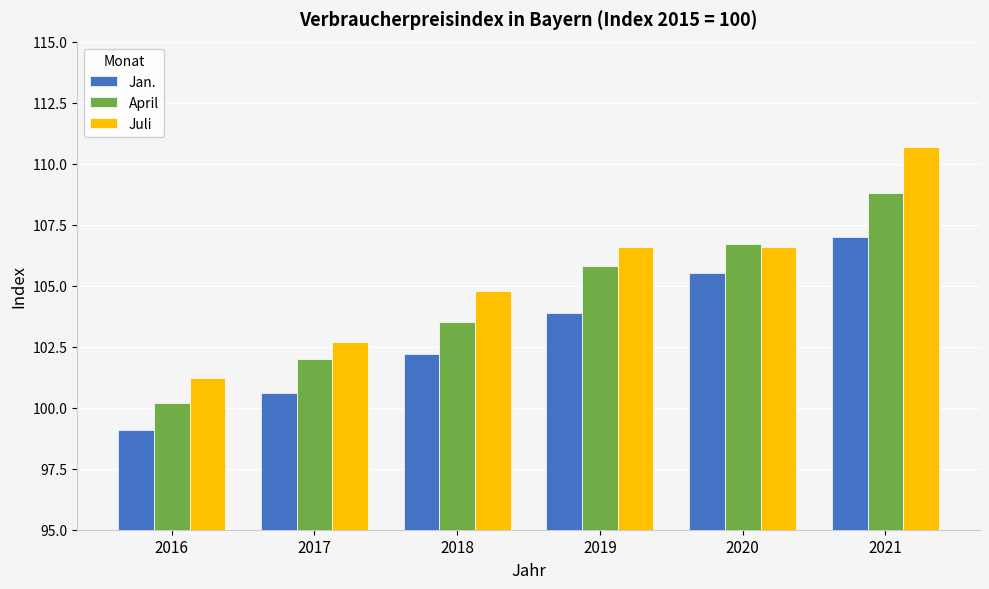

List the labels in order of Jan. value, largest first.

2021, 2020, 2019, 2018, 2017, 2016